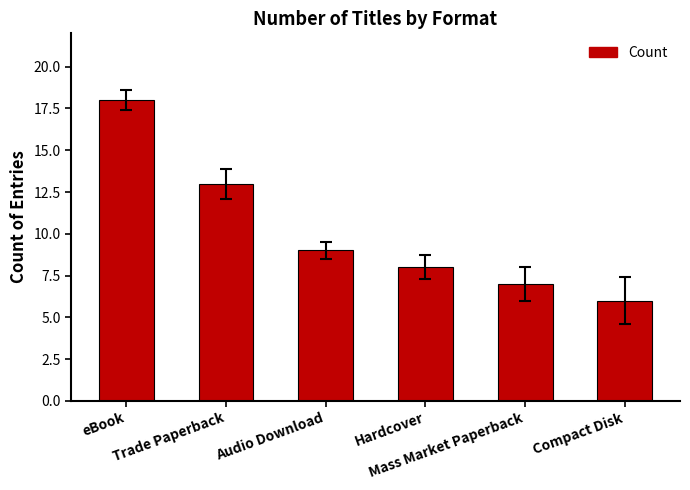

The value at Audio Download is 14. True or false?

False